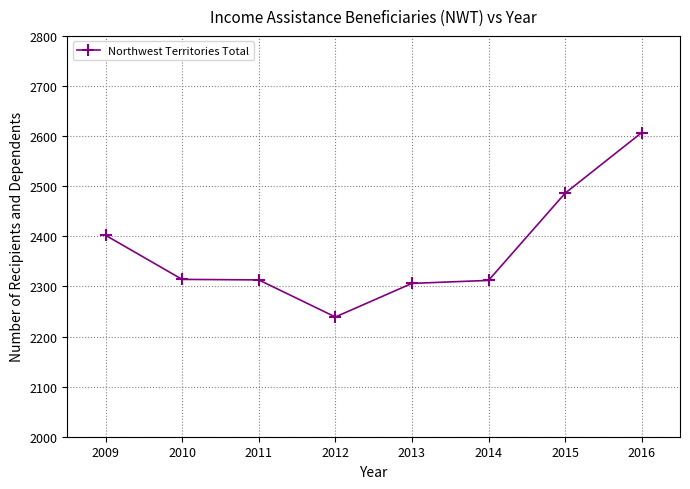

What is the value of the 2nd point from the left?

2314